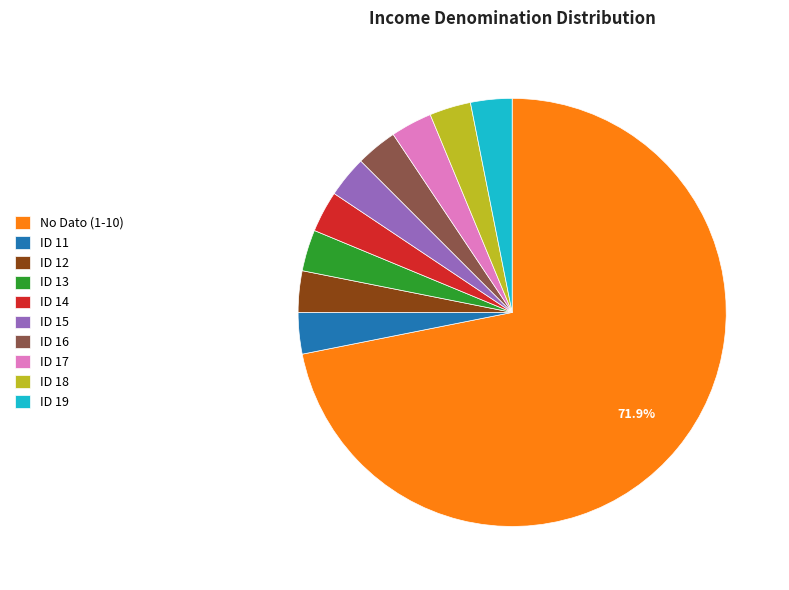

Which slice is the largest?

No Dato (1-10)